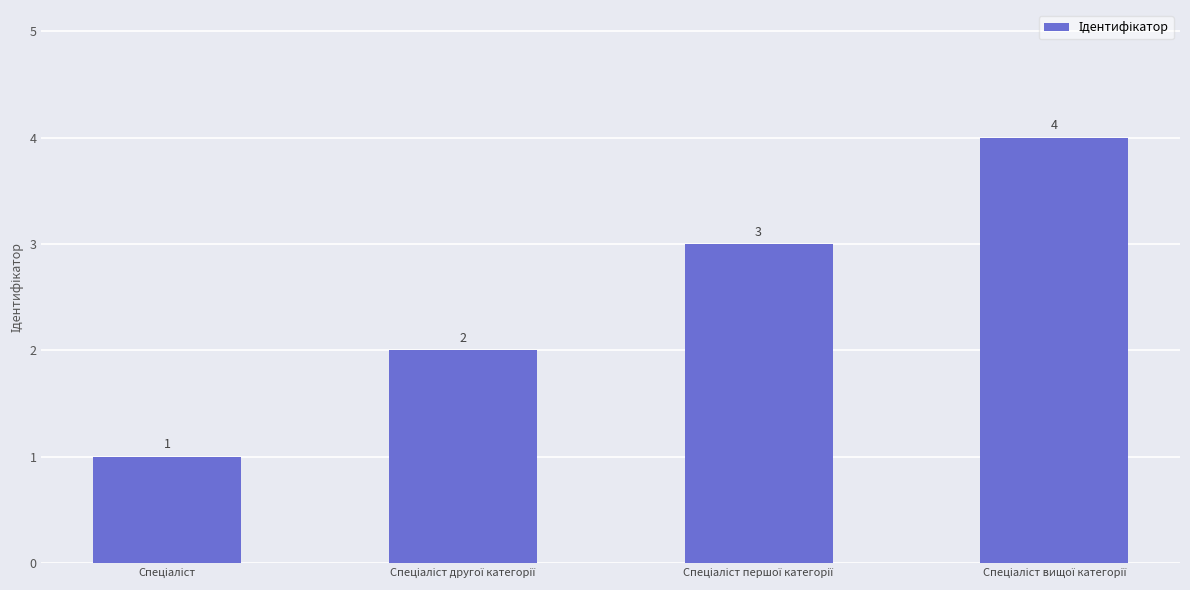

What is the sum of all values?

10